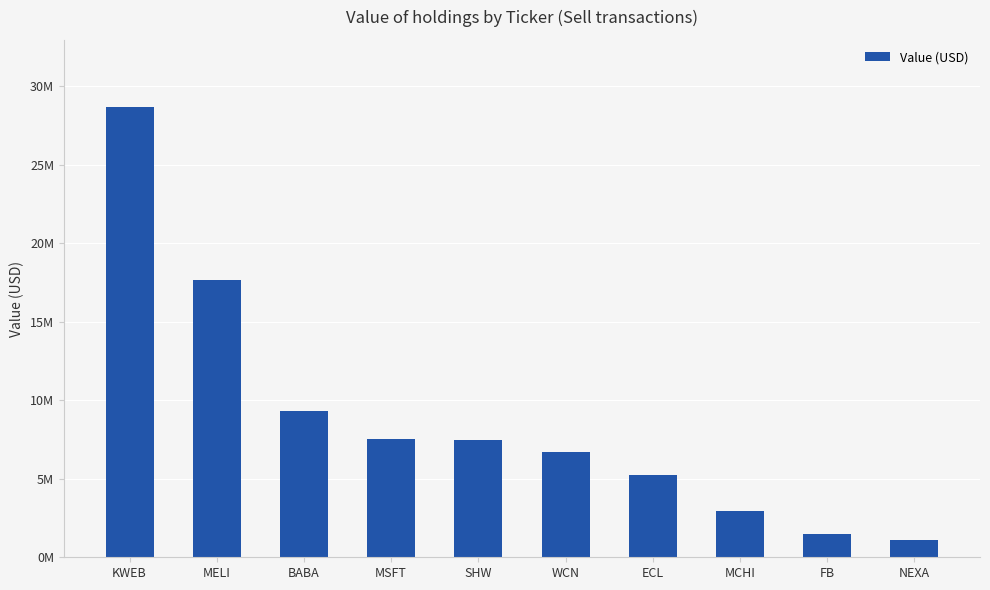

Is it true that the value at MELI is 24326485?

False